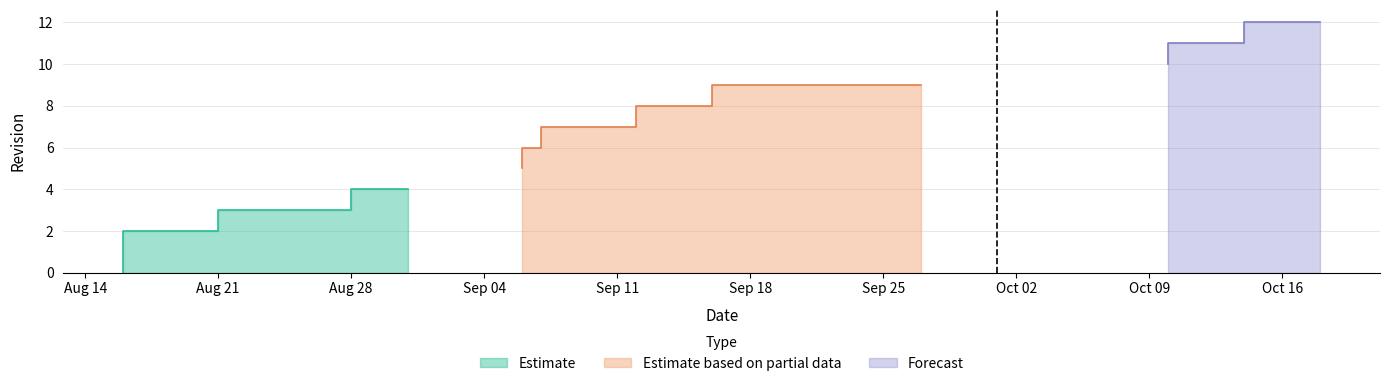

What is the label of the 13th point from the right?

2023-08-16